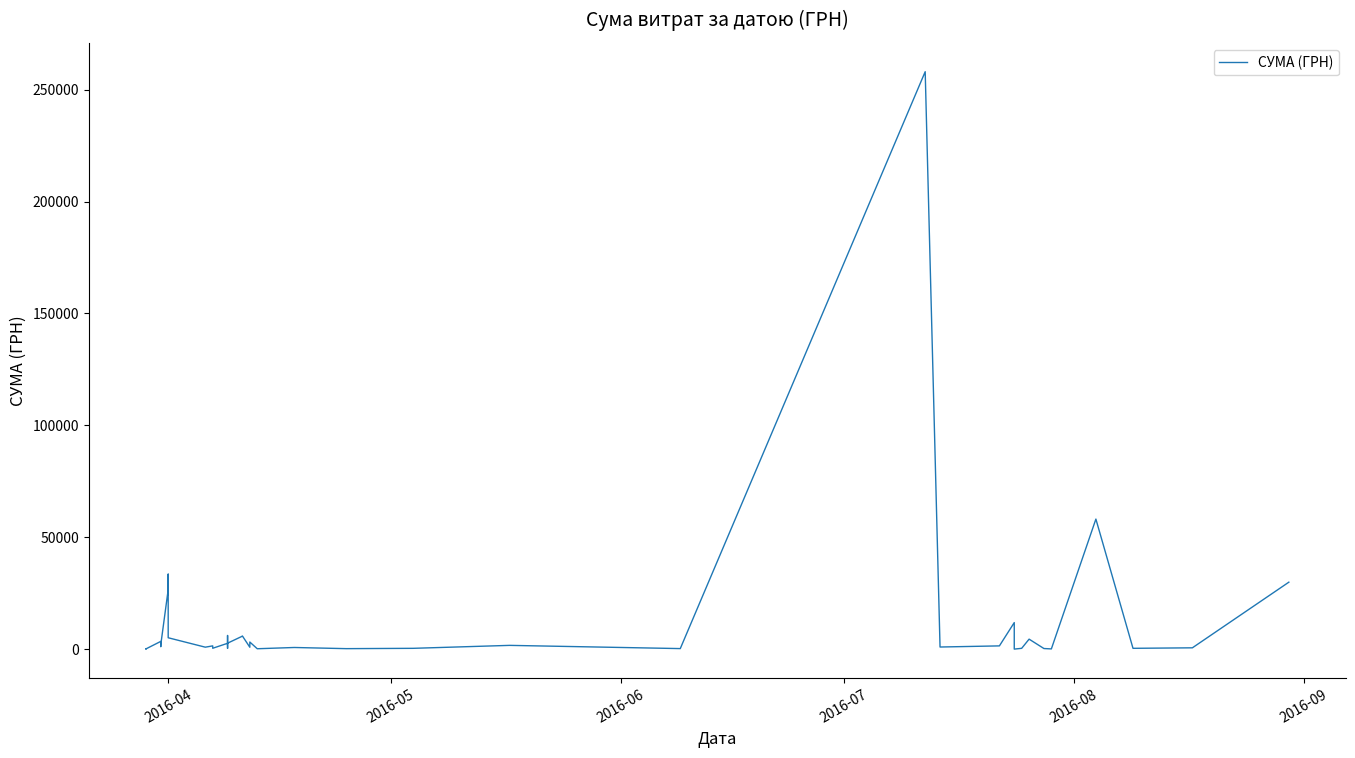

What is the label of the 35th point from the right?

2016-09